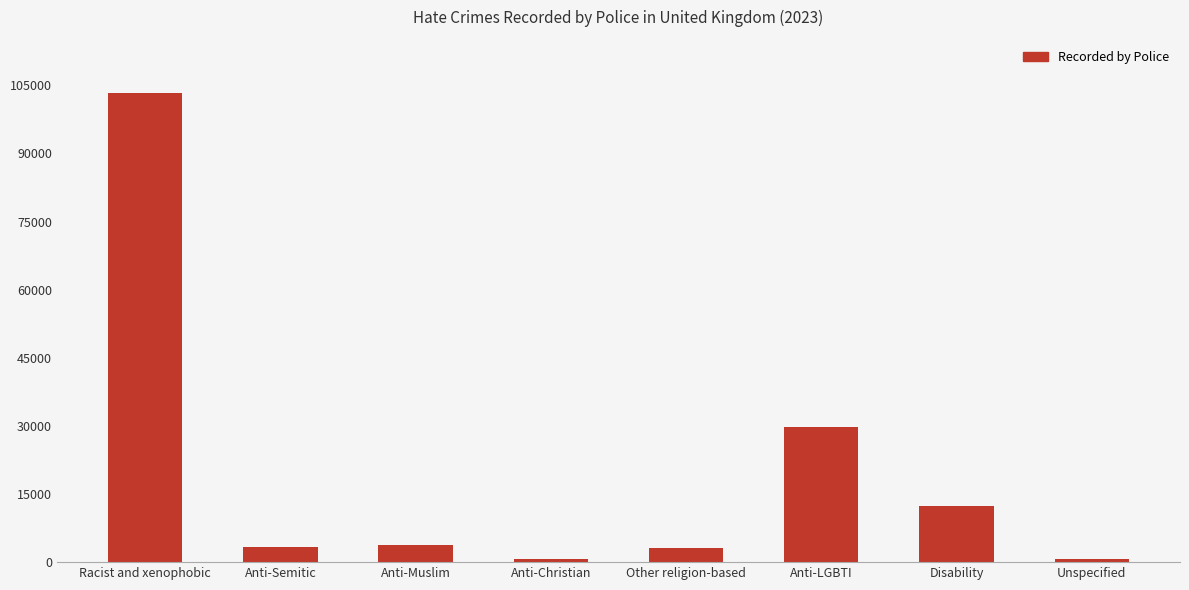

What is the sum of the values at Racist and xenophobic and Other religion-based?

106464